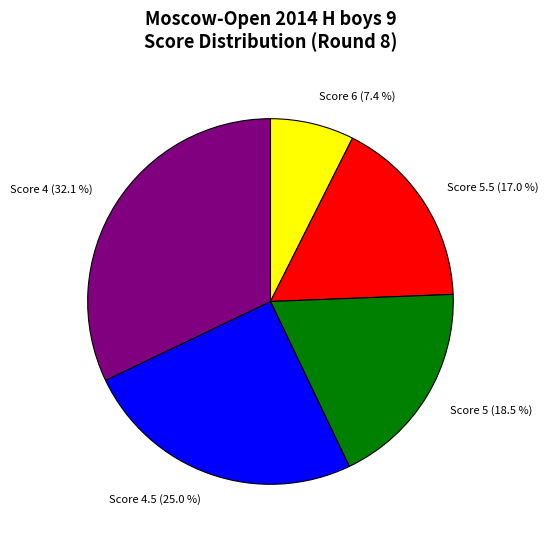

Rank the categories by value from highest to lowest.

Score 4, Score 4.5, Score 5, Score 5.5, Score 6